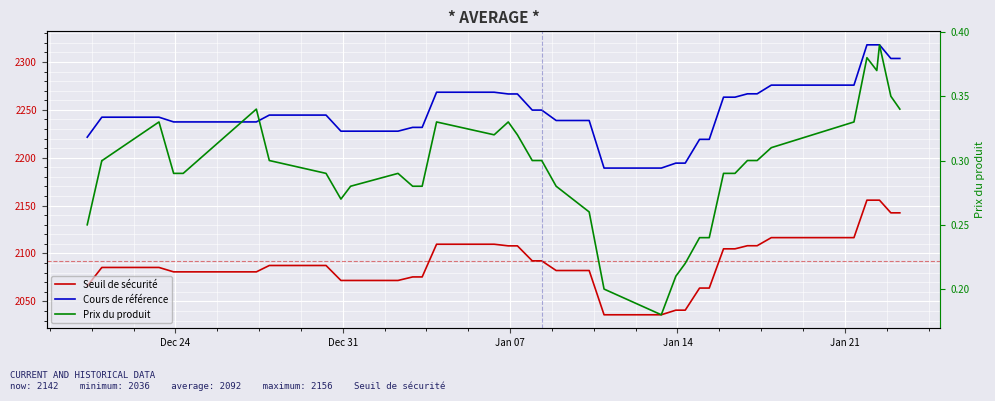

At how many categories does at least one series exceed 2063?

39